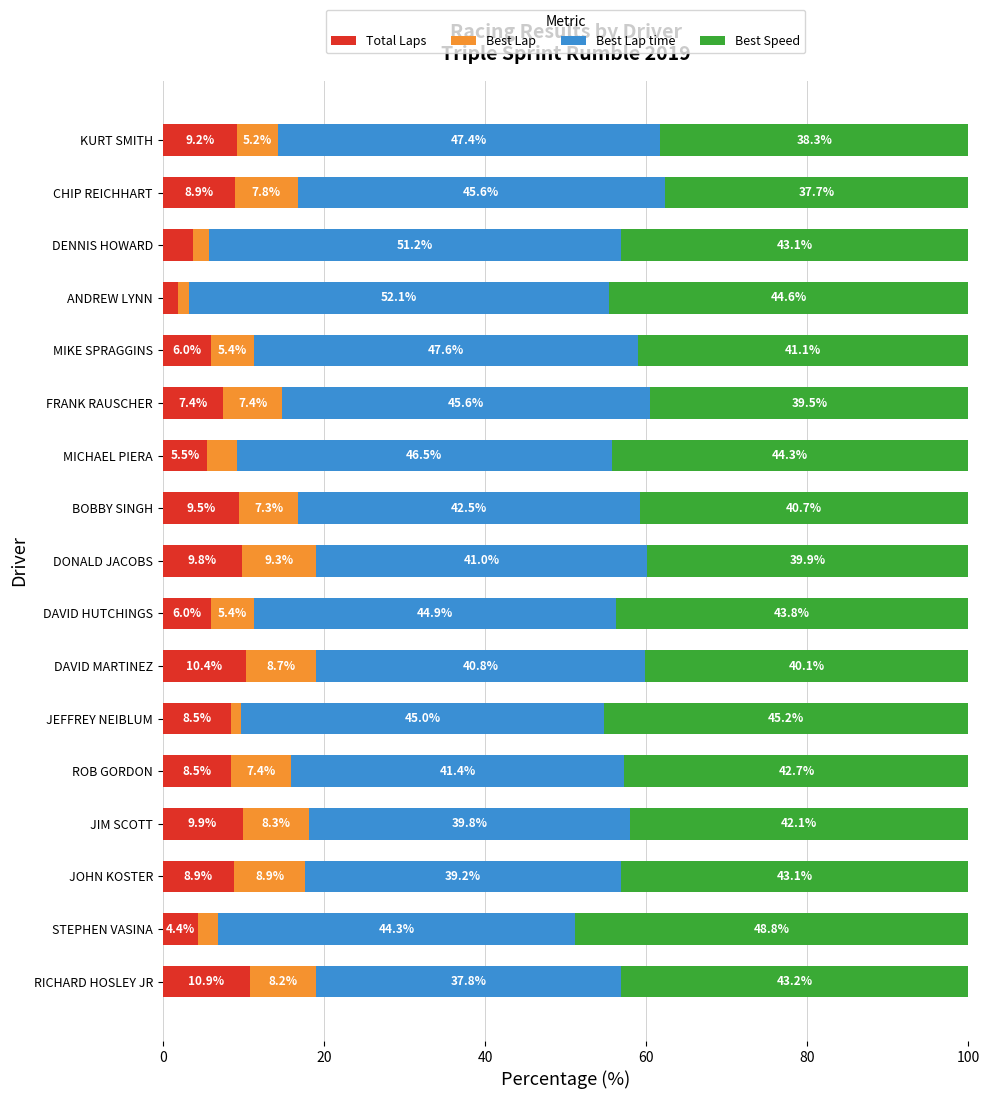

What are all the series names shown in the legend?

Total Laps, Best Lap, Best Lap time, Best Speed